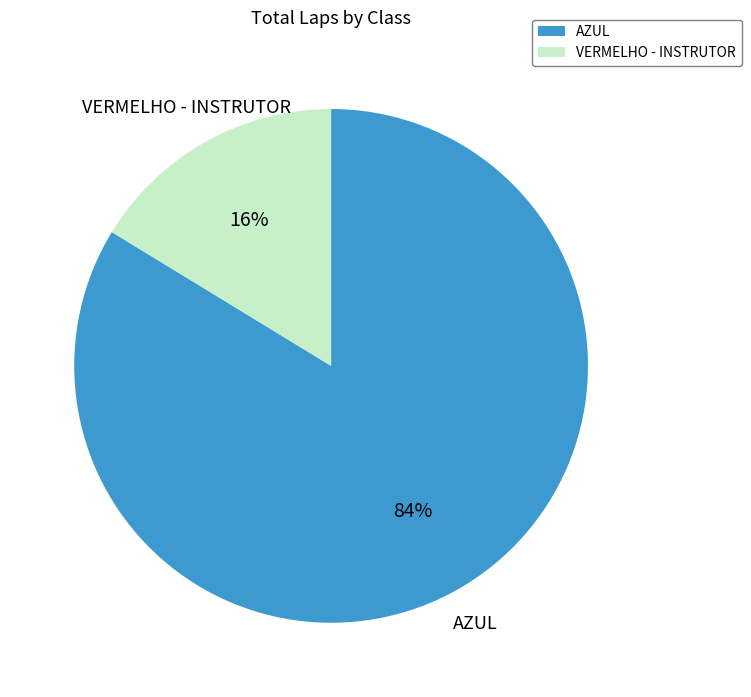

To the nearest percent, what is the average slice percentage?

50%